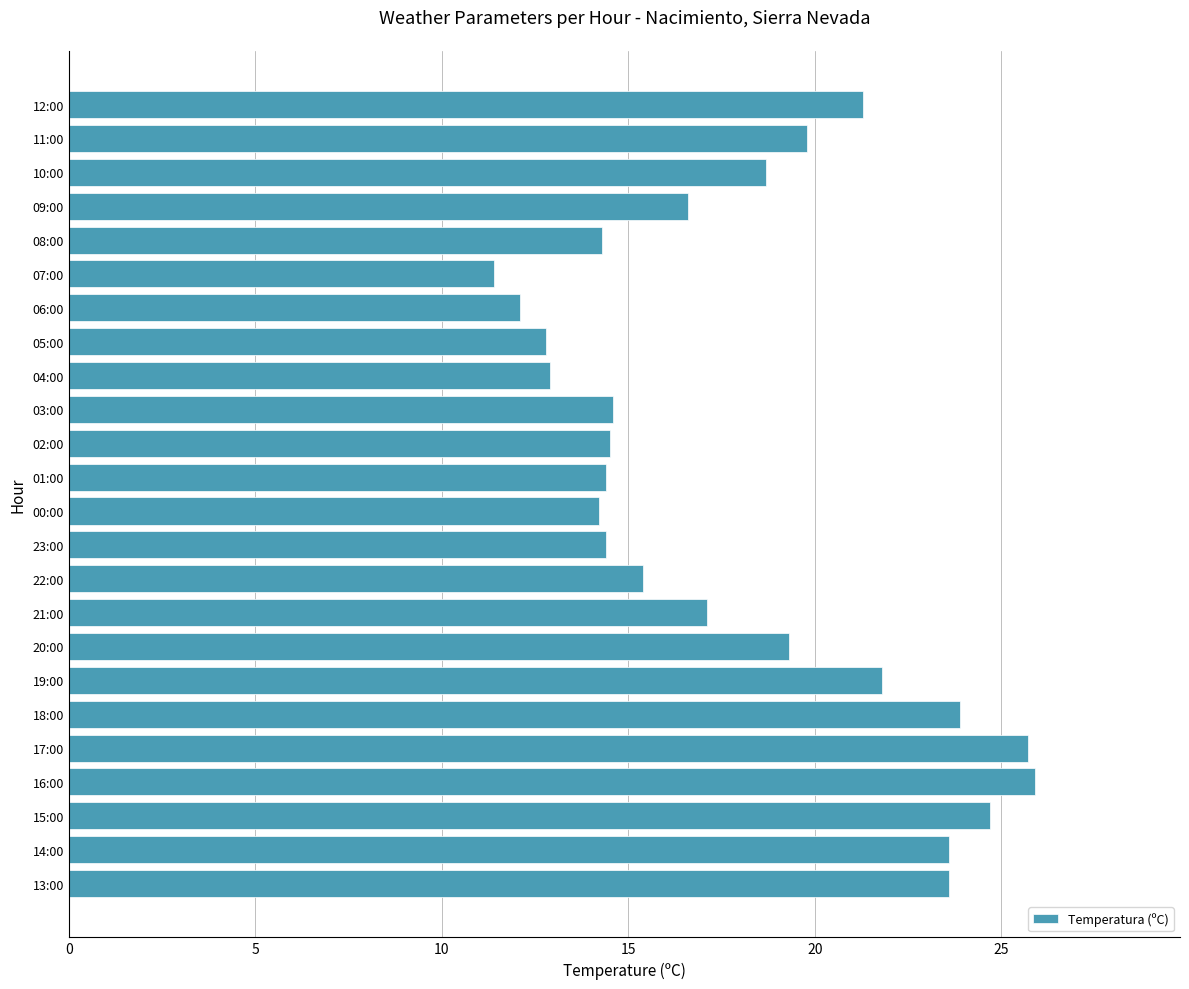

What is the difference between the maximum and minimum values?

14.5